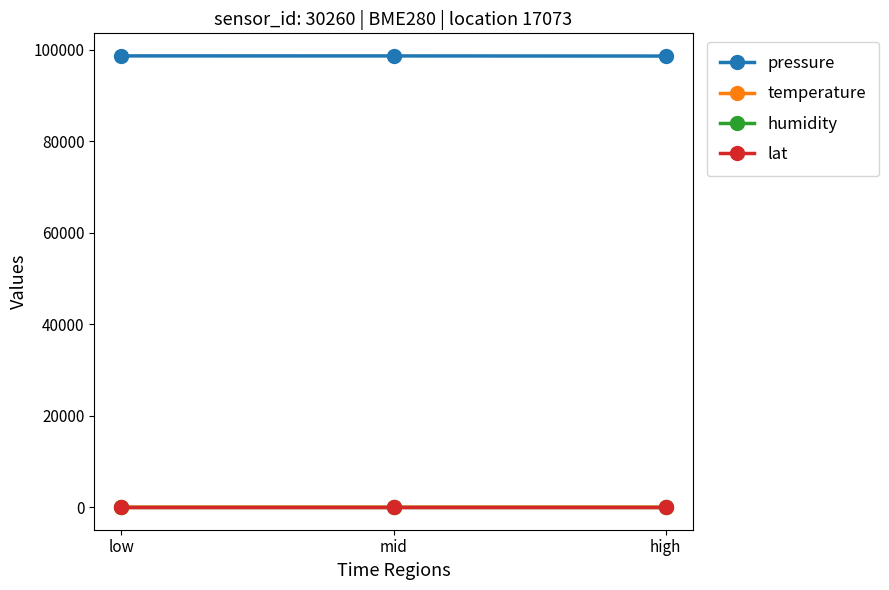

Is the value of lat at high greater than the value of pressure at high?

No